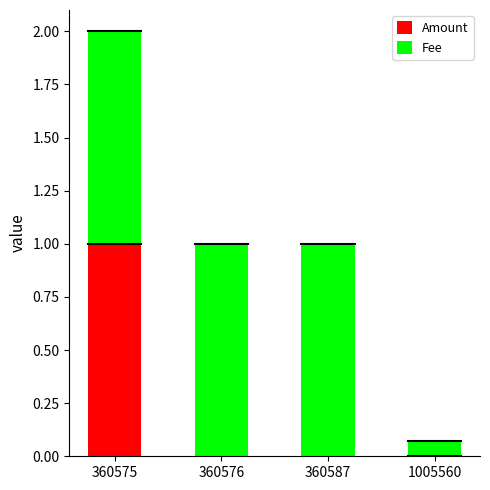

What is the total value across all series at 360575?

2.0